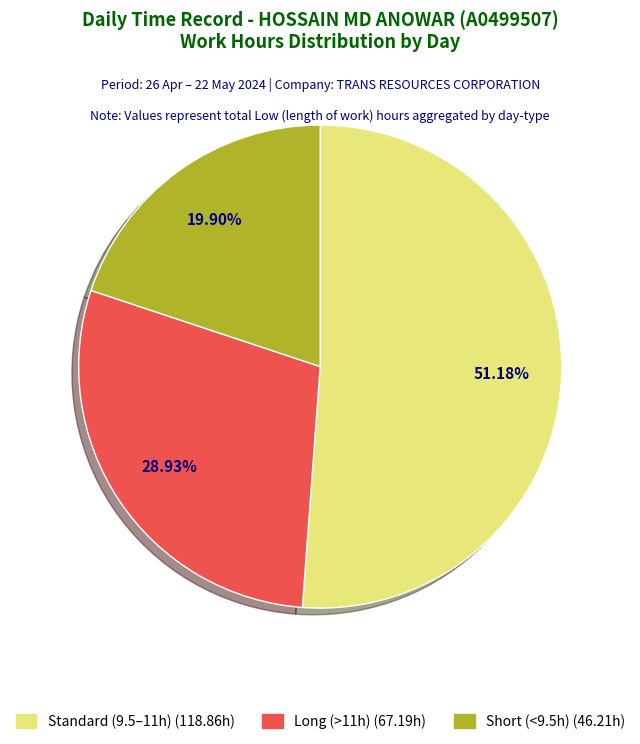

Is there a majority slice in this chart?

Yes